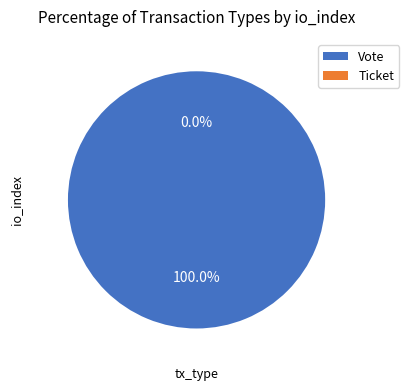

Between Ticket and Vote, which is larger?

Vote